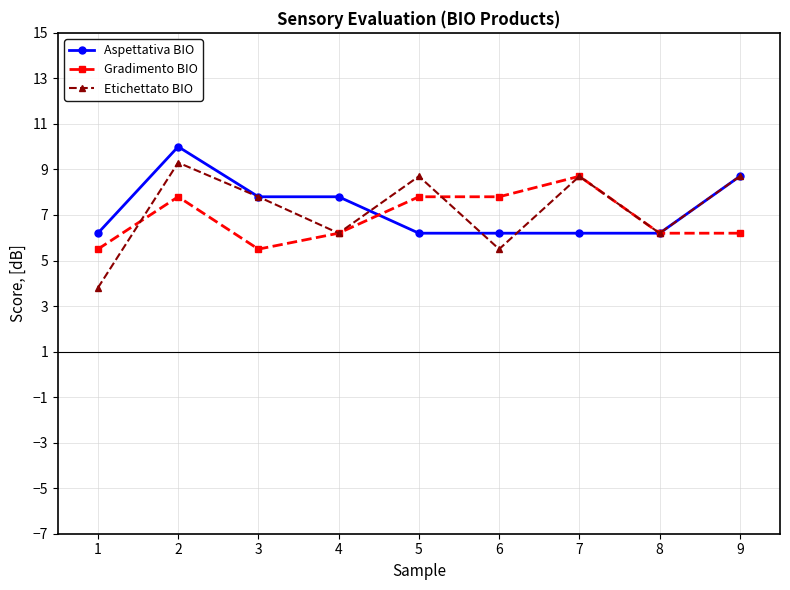

The value of Aspettativa BIO at 8 is 11.1. True or false?

False